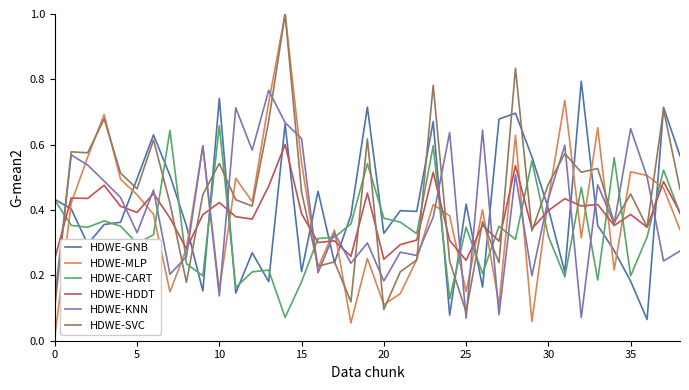

In HDWE-HDDT, how many points are lower than both neighbors (excluding endpoints)?

13